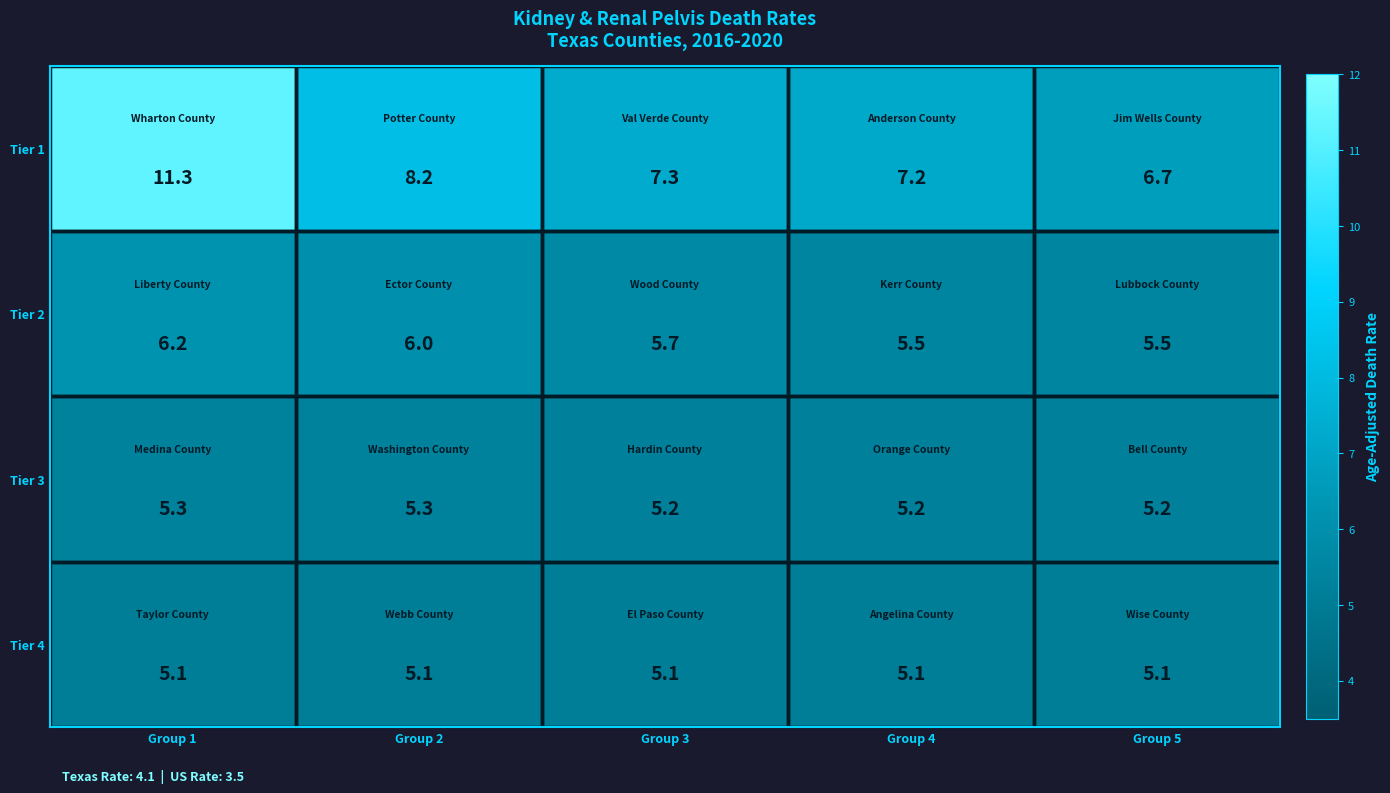

The value of Tier 2 at Group 3 is 9.2. True or false?

False